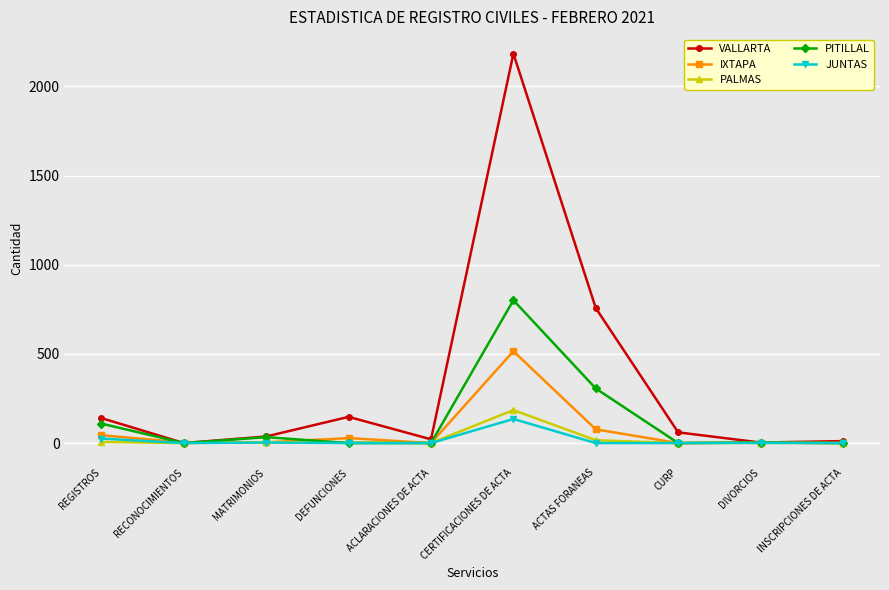

What are all the series names shown in the legend?

VALLARTA, IXTAPA, PALMAS, PITILLAL, JUNTAS